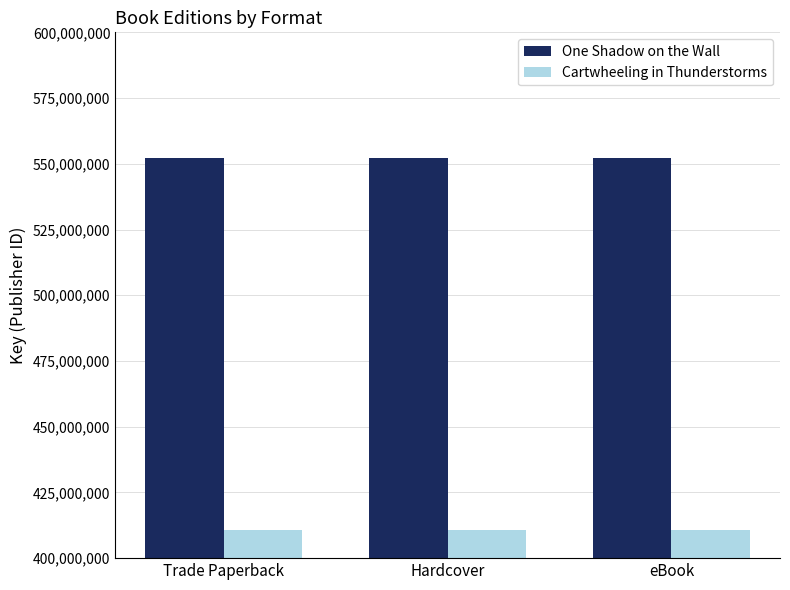

What is the sum of all Cartwheeling in Thunderstorms values?

1232376519